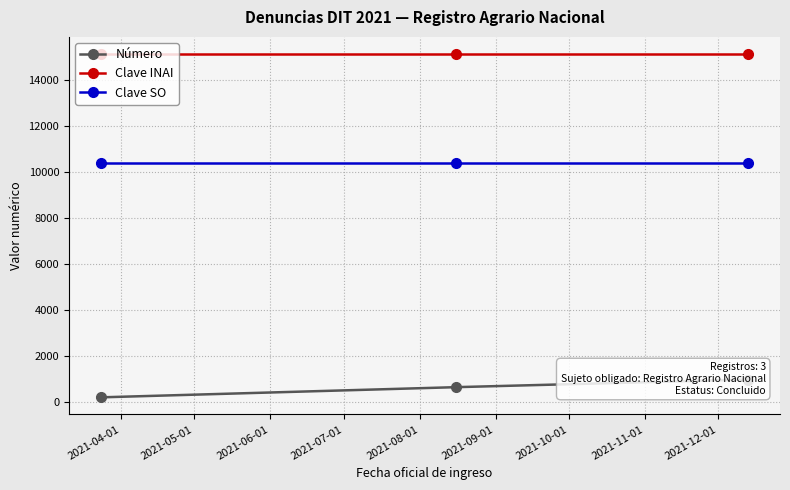

What is the lowest value of the Clave INAI series?

15111